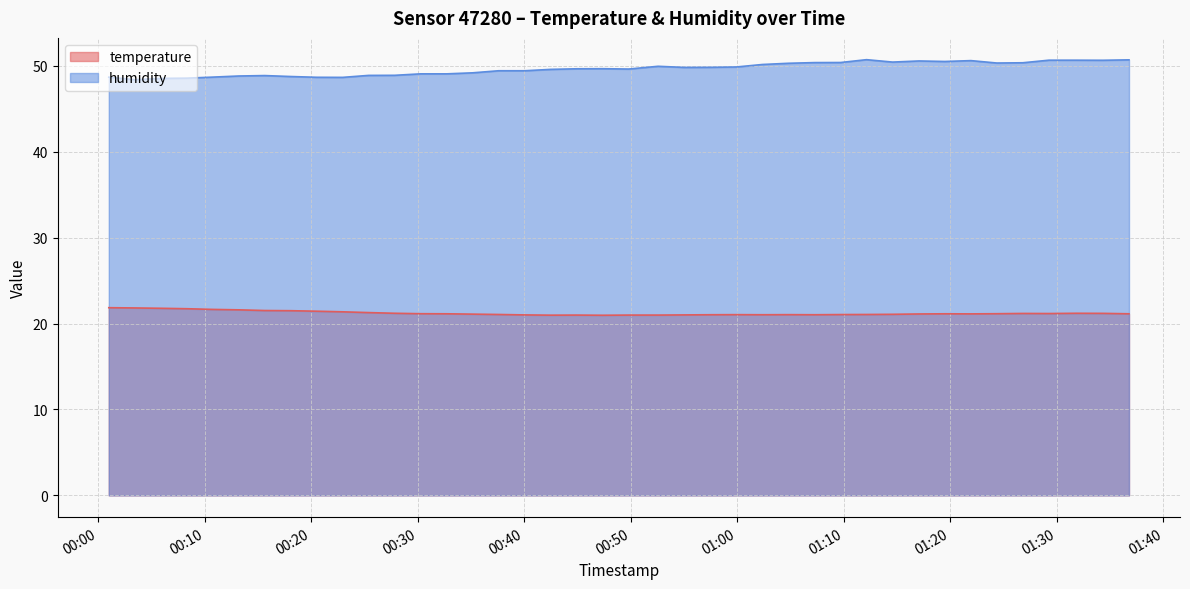

What is the lowest value of the temperature series?

21.0